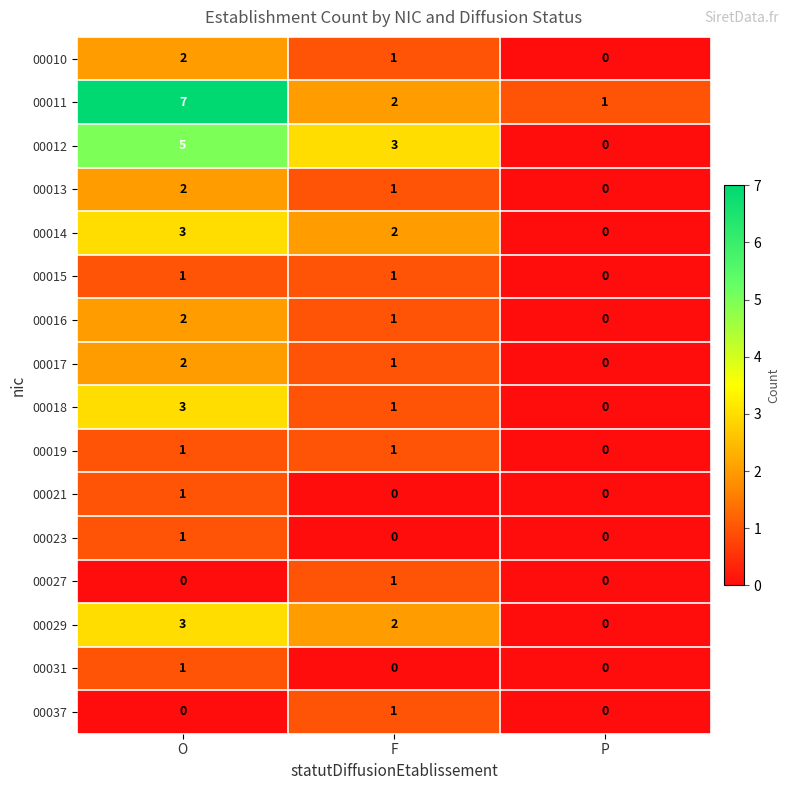

How many 00013 values are between 0 and 2?

3